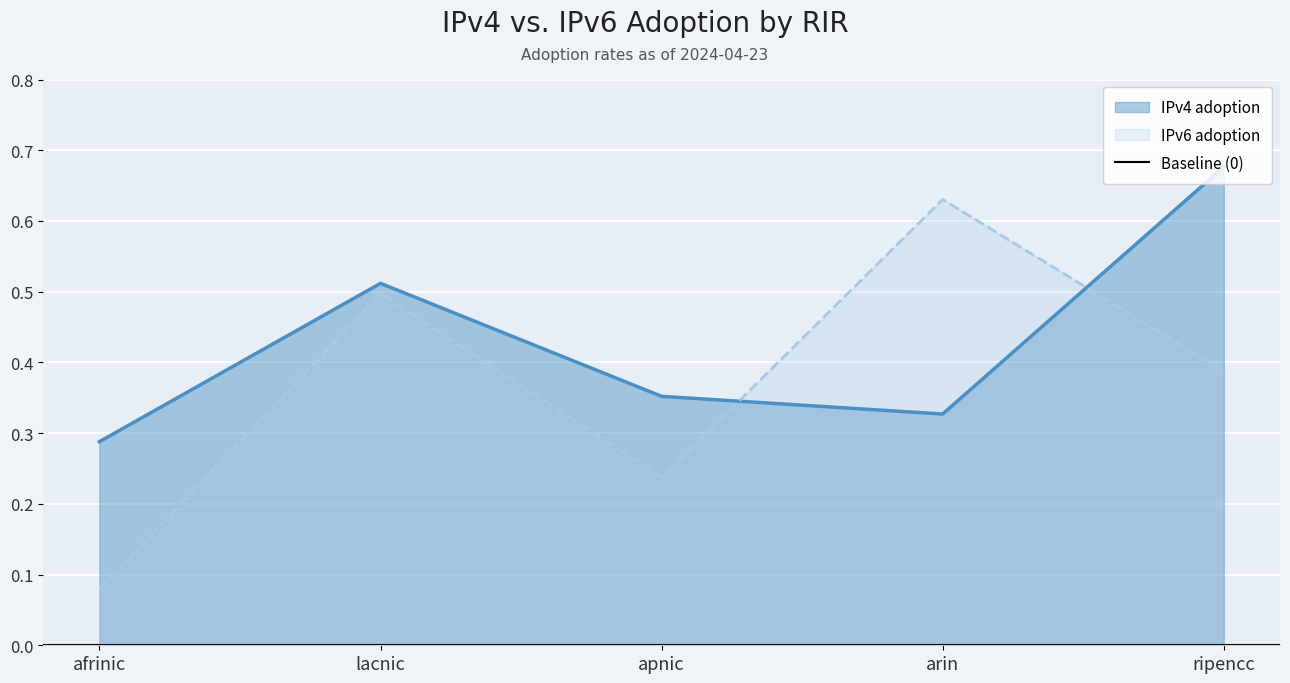

What is the lowest value of the IPv6 adoption series?

0.1